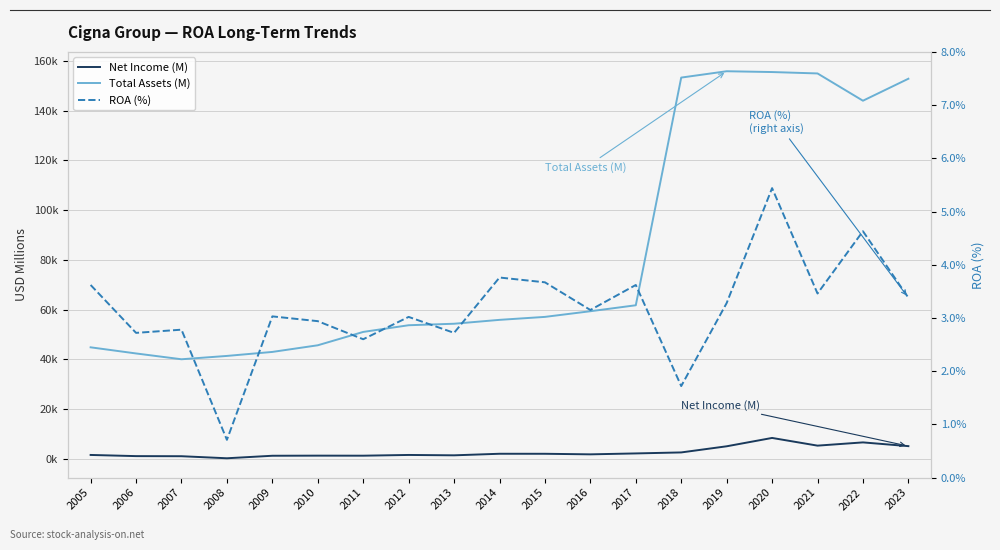

What is the sum of the Net Income (M) values at 2018 and 2008?

2929.0